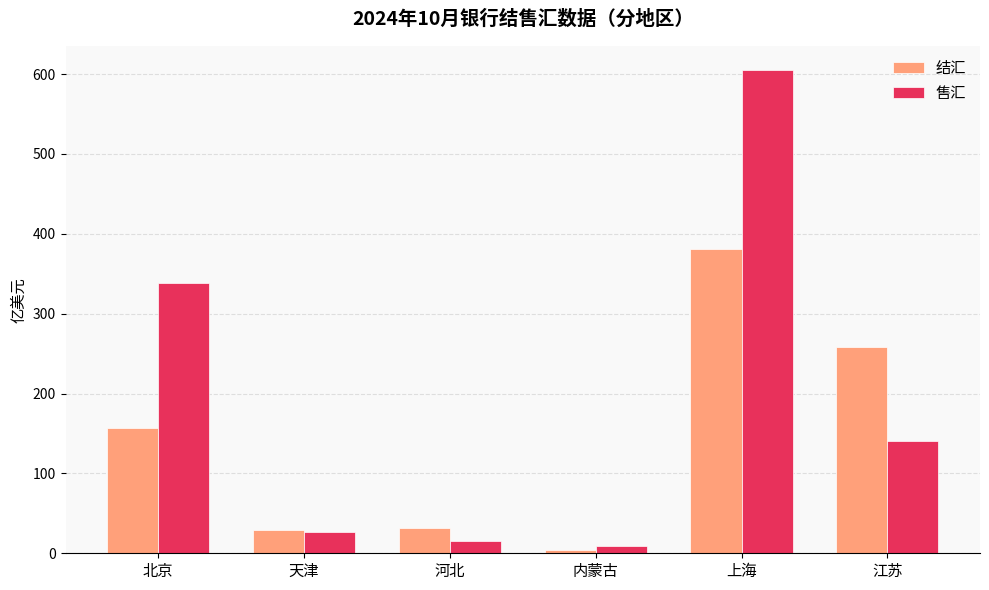

What is the label of the 6th bar from the left?

江苏